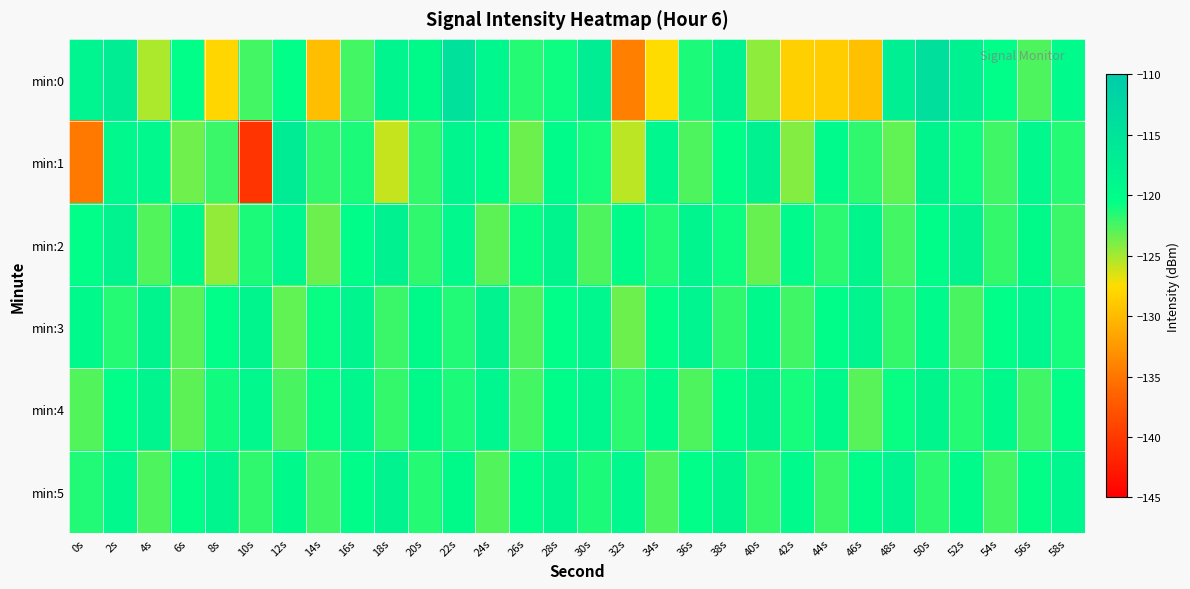

At which category is the sum across all series the highest?

50s